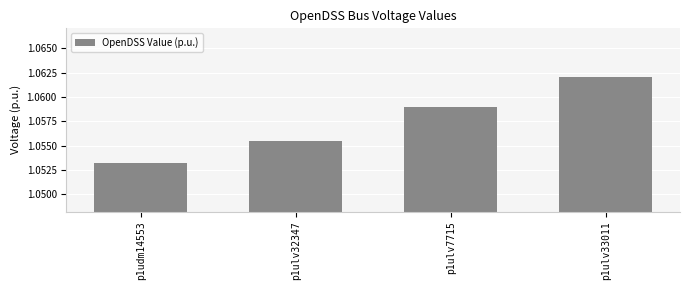

What is the label of the 2nd bar from the left?

p1ulv32347